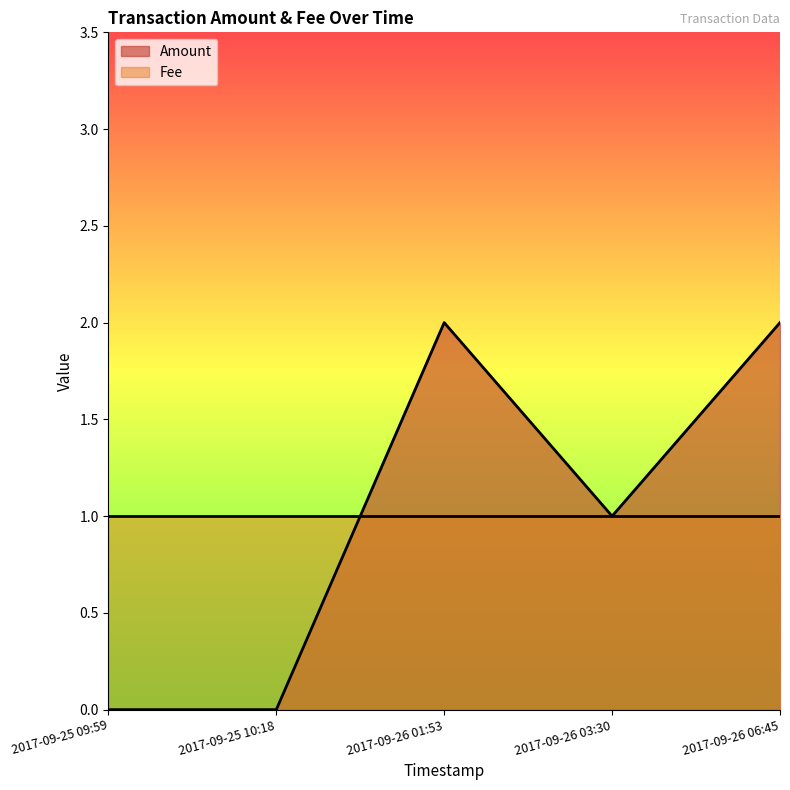

How many values are between 0 and 2?

5